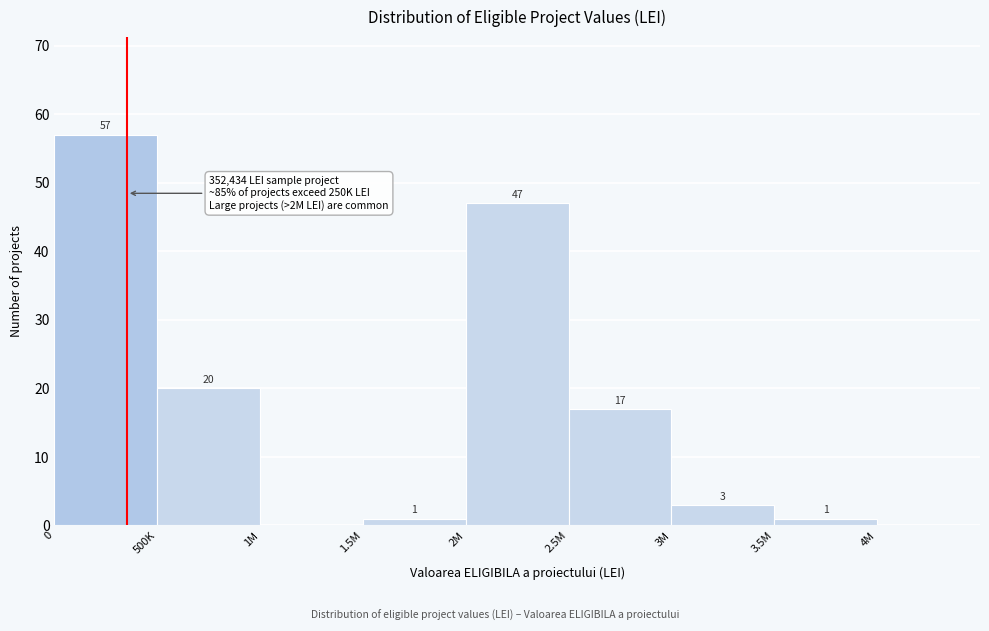

Reading left to right, list all the values displayed in this chart.

0=57	500K=20	1M=0	1.5M=1	2M=47	2.5M=17	3M=3	3.5M=1	4M=0